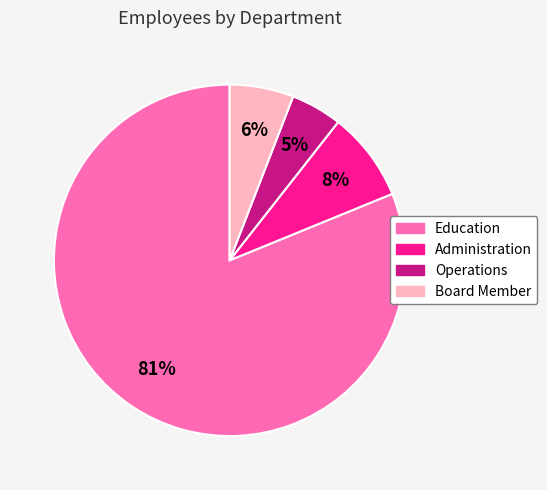

What is the majority slice?

Education